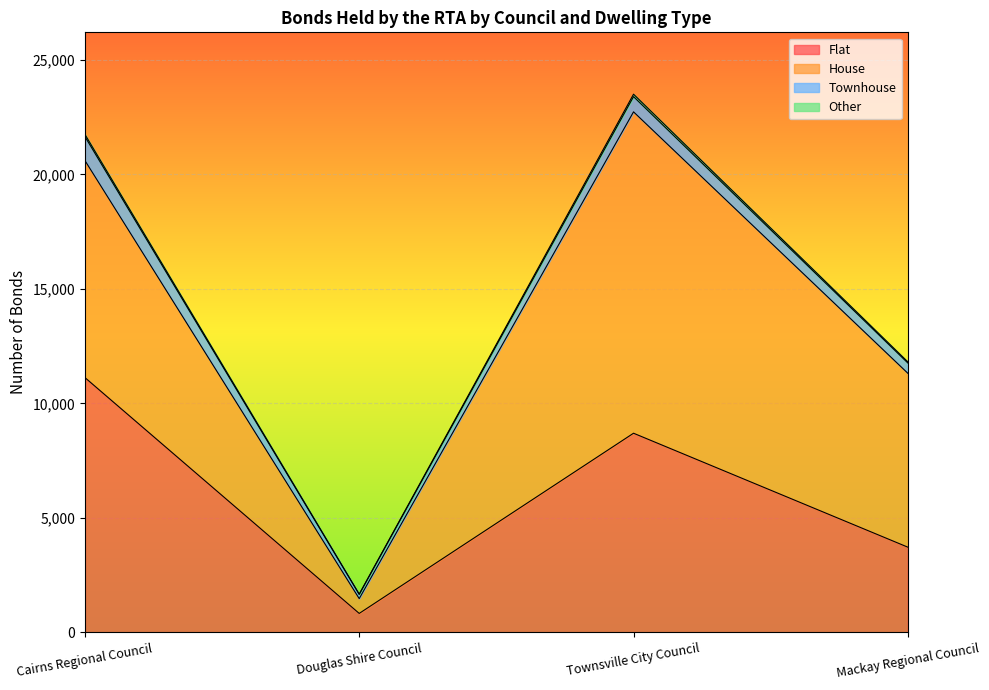

How many interior local peaks does the Grand Total series have?

1